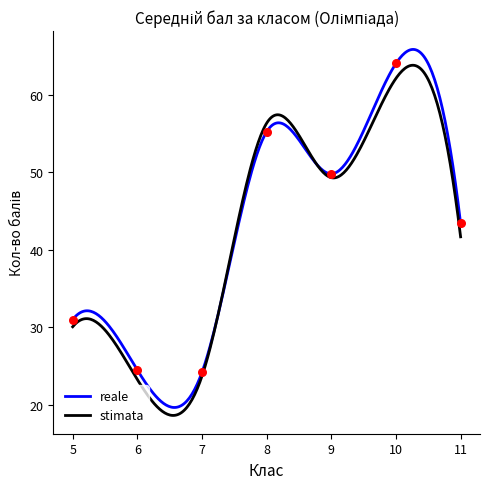

Which series contains the lowest Y value?

stimata